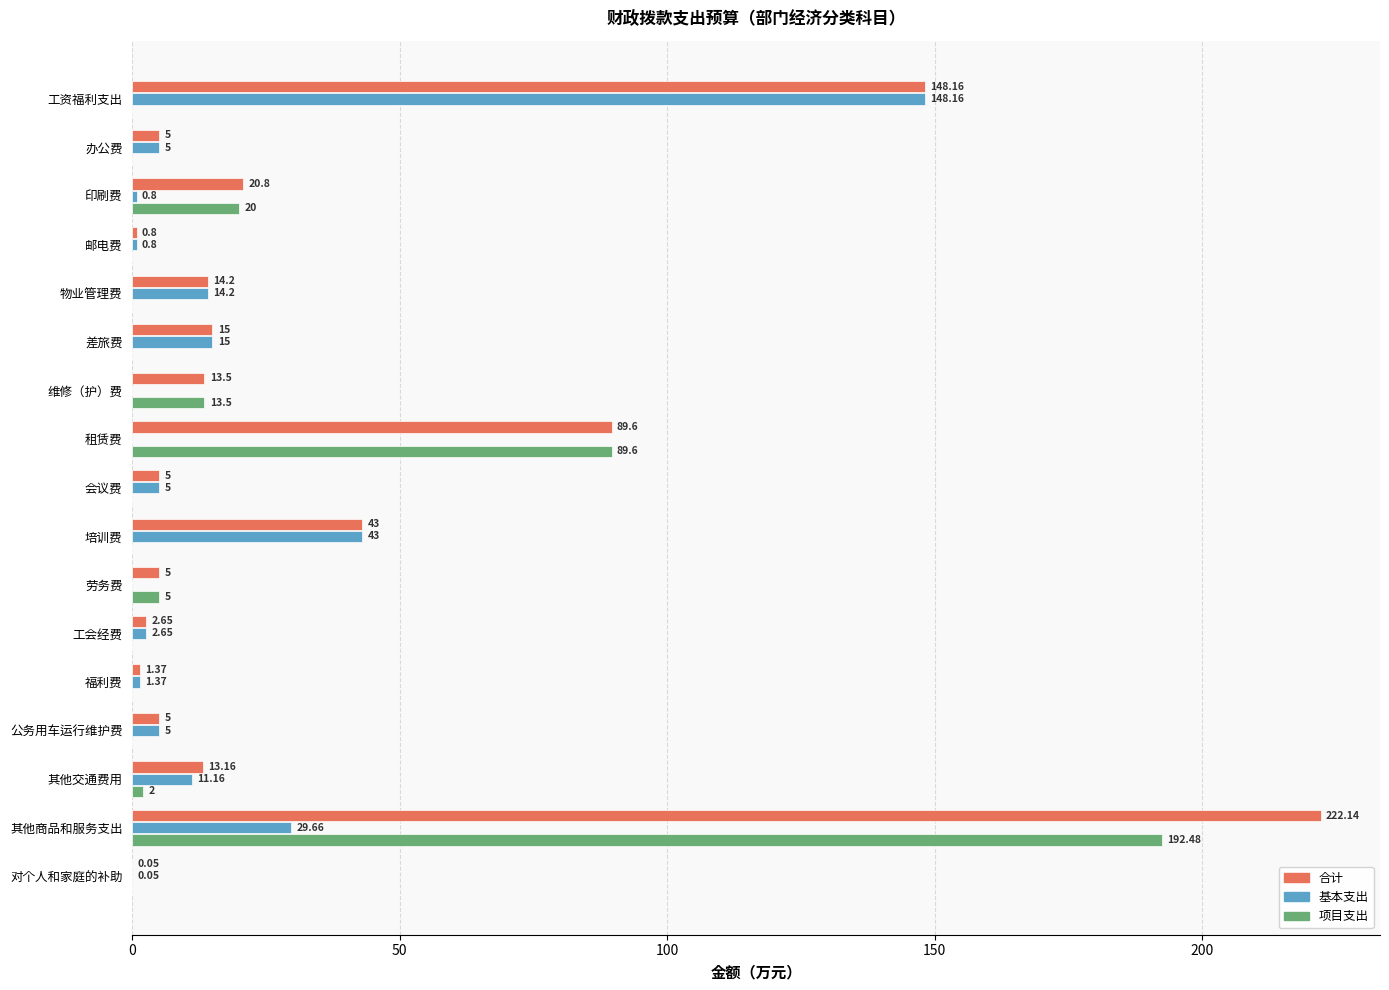

At which label is 项目支出 closest to 96?

租赁费